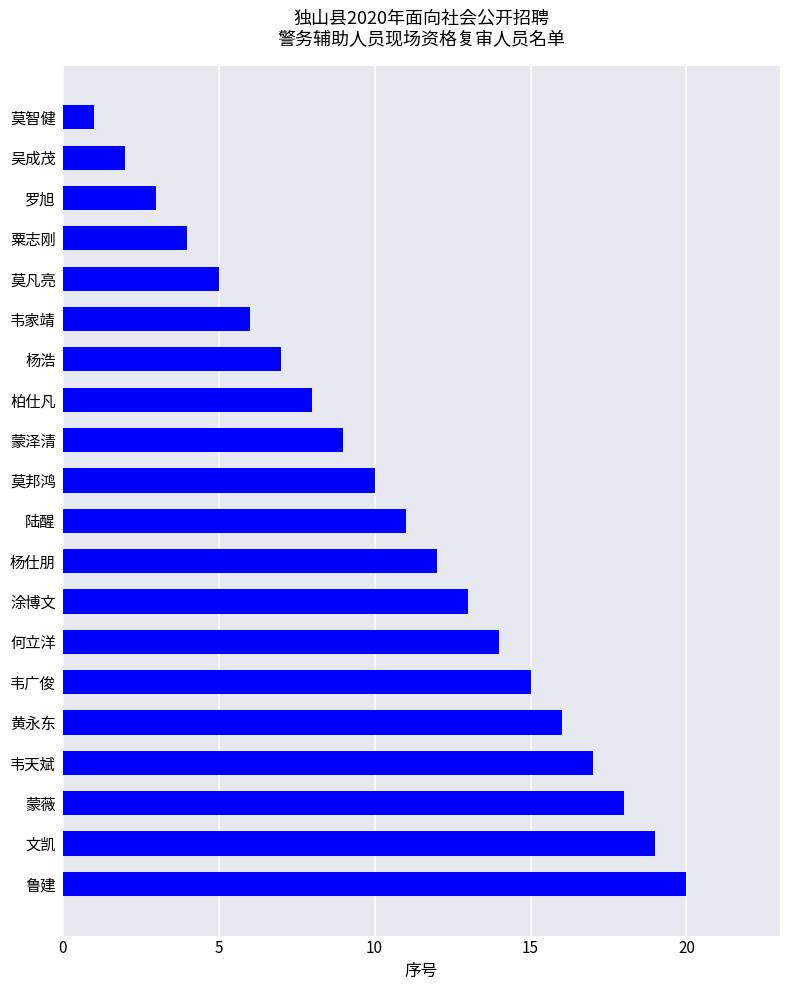

What is the difference between the maximum and second lowest values?

18